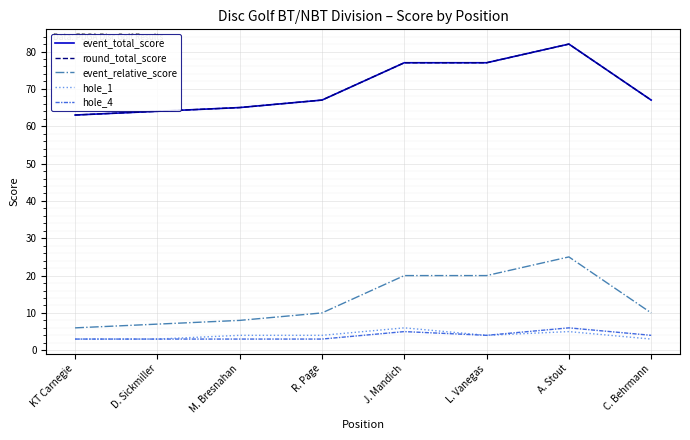

True or false: hole_4 has a value of 3 at M. Bresnahan.

True